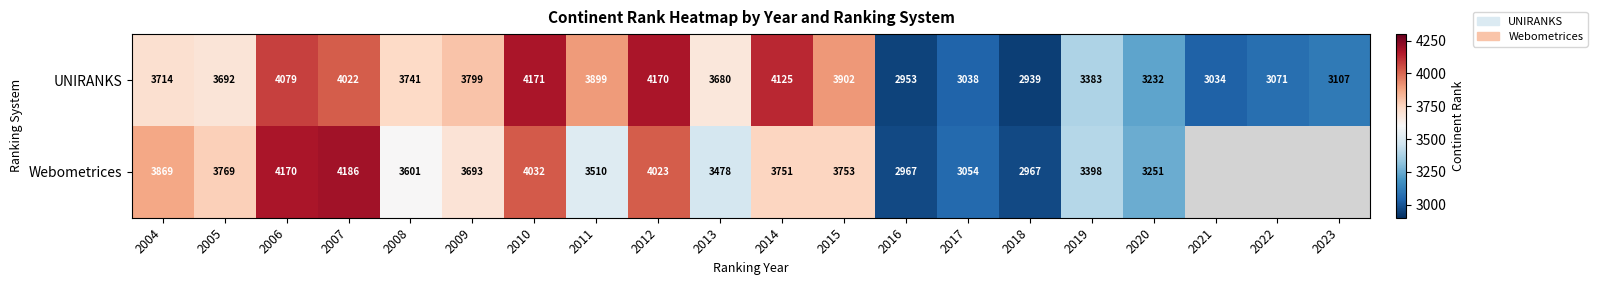

Rank the series at 2015 from highest to lowest value.

UNIRANKS, Webometrices